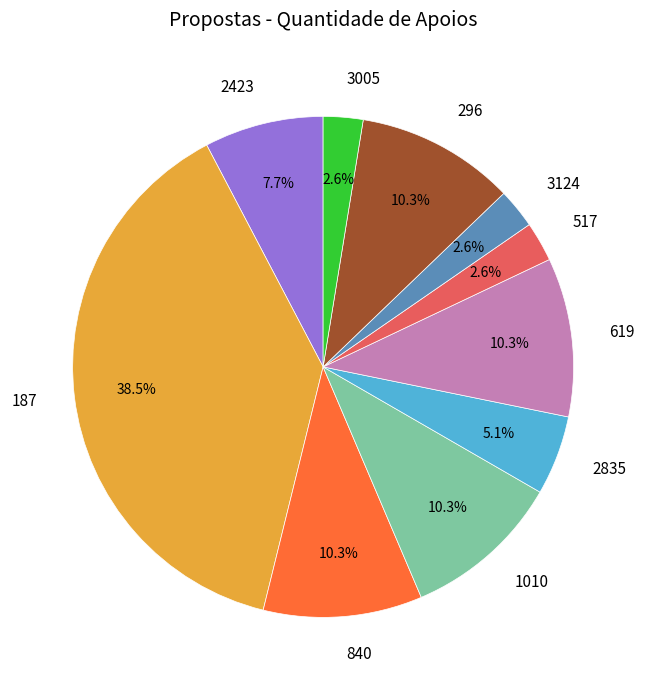

Approximately how many times larger is the value at 1010 compared to 2423?

1.3